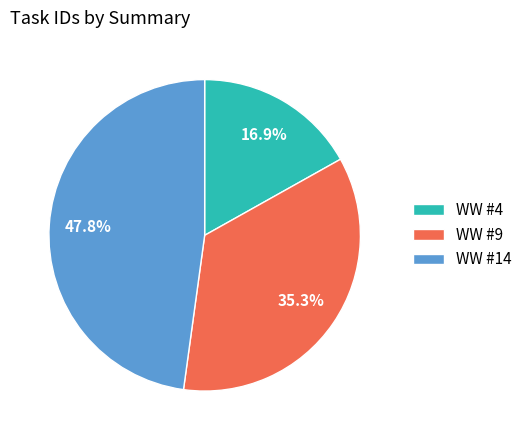

What percentage is NOT represented by WW #9?

64.7%